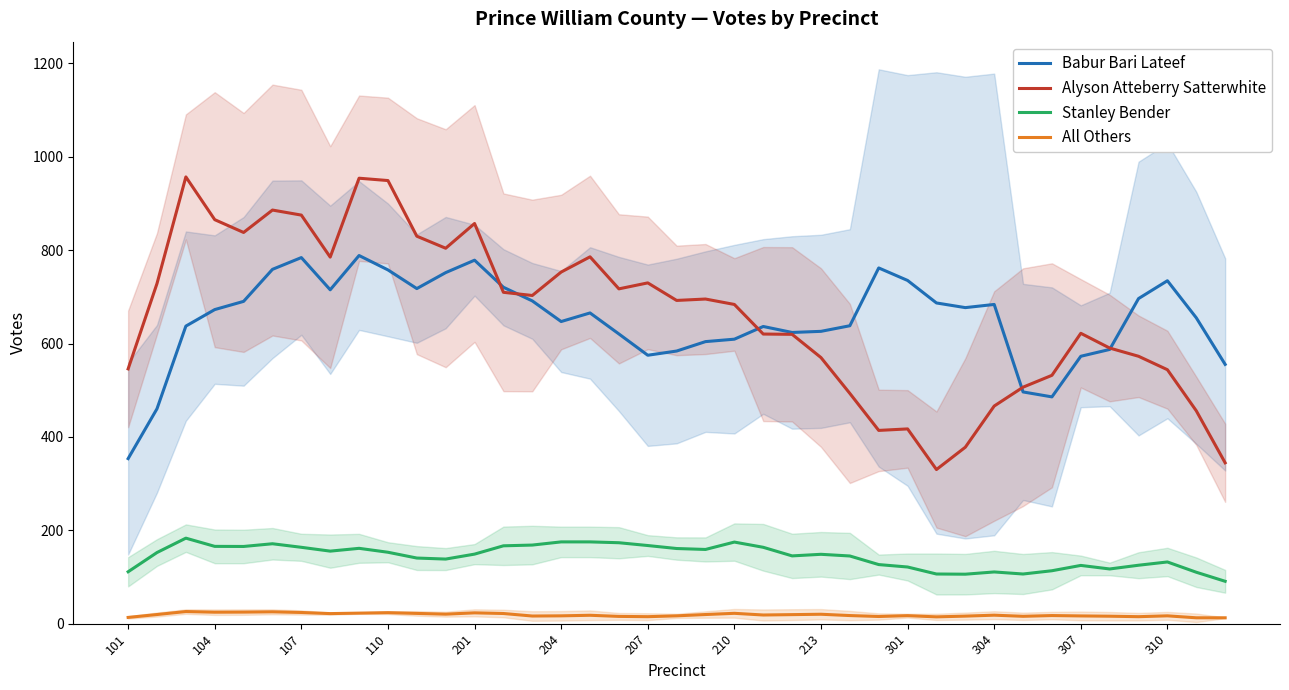

What is the value of the All Others point at the 37th from the left?

16.8